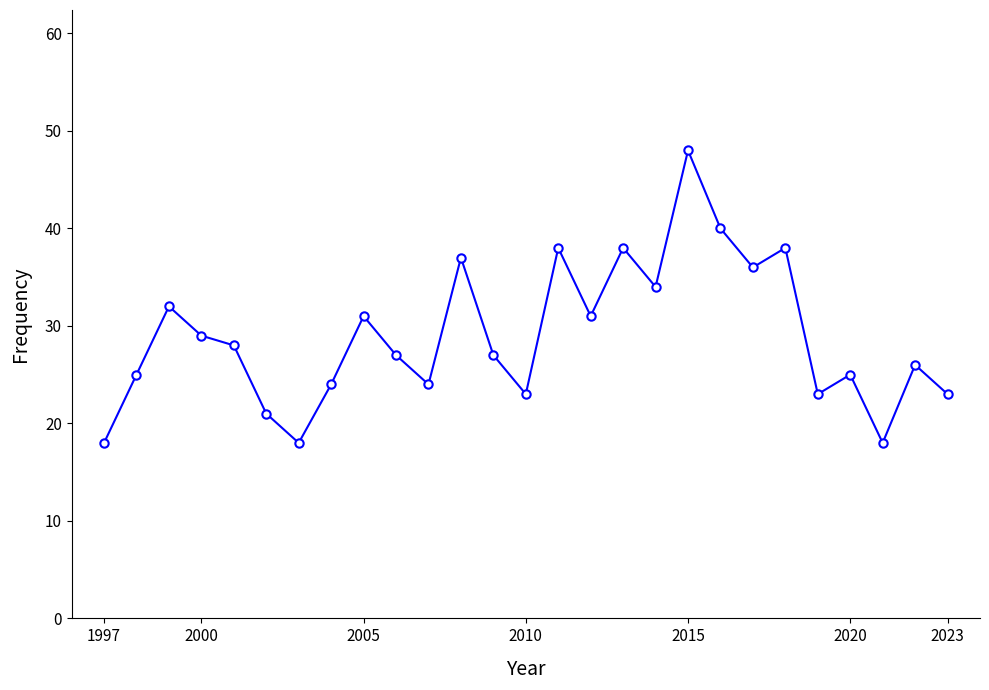

What is the greatest value displayed?

48